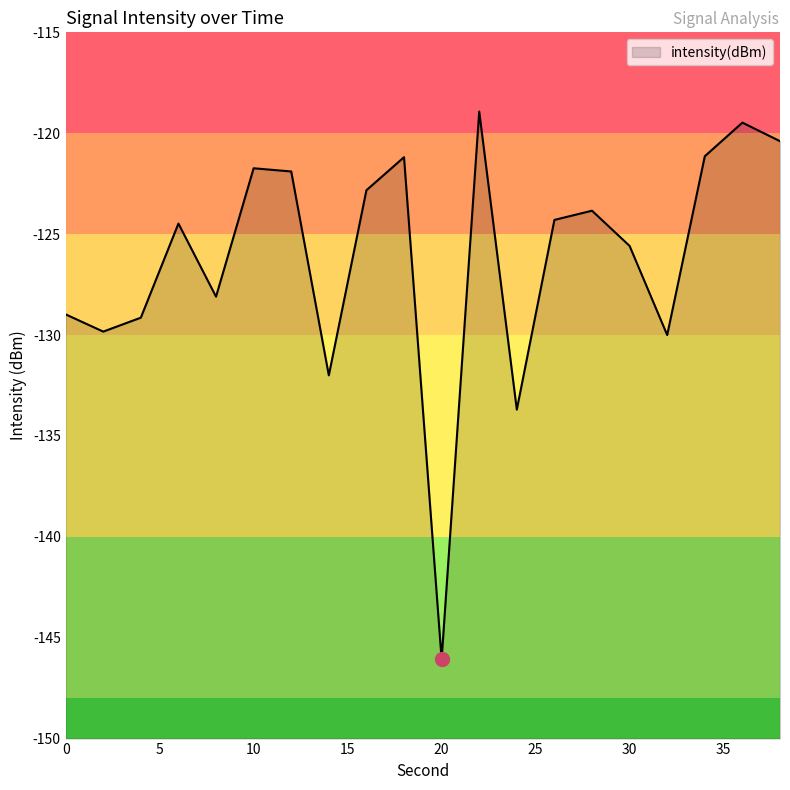

Reading right to left, extract all data points from this chart.

38=-120.4	36=-119.5	34=-121.1	32=-130.0	30=-125.6	28=-123.8	26=-124.3	24=-133.7	22=-118.9	20=-146.1	18=-121.2	16=-122.8	14=-132.0	12=-121.9	10=-121.7	8=-128.1	6=-124.5	4=-129.1	2=-129.8	0=-129.0